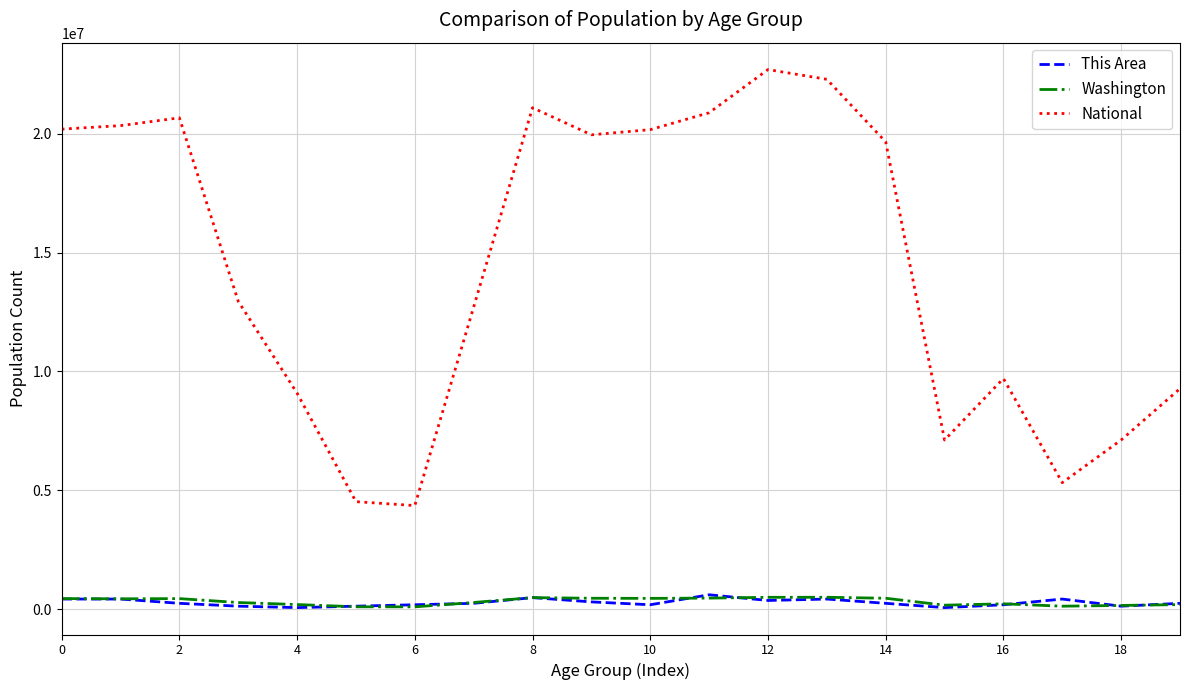

Which series has the largest range (max minus min)?

National